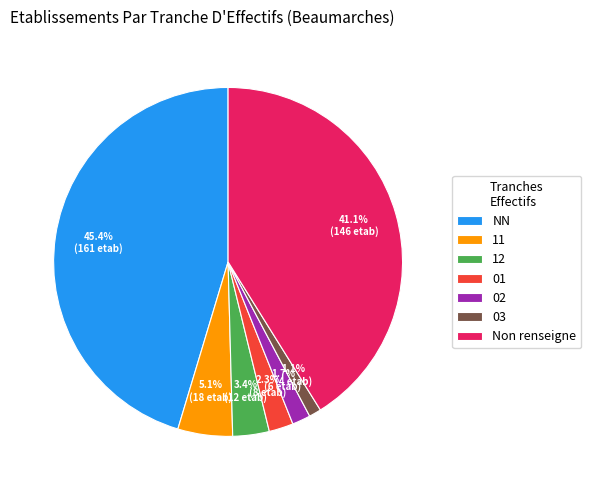

Is there any slice that represents more than half of the pie?

No